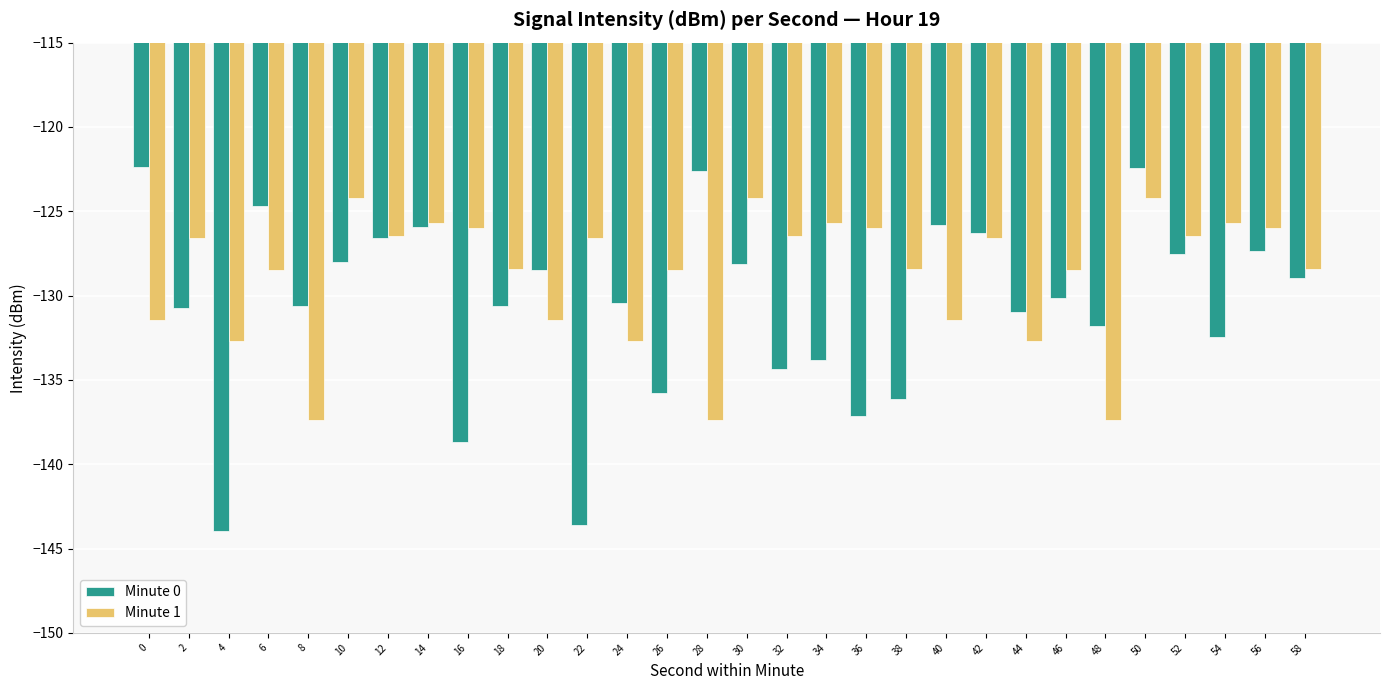

What is the value of the Minute 1 bar at the 17th from the left?

-126.4